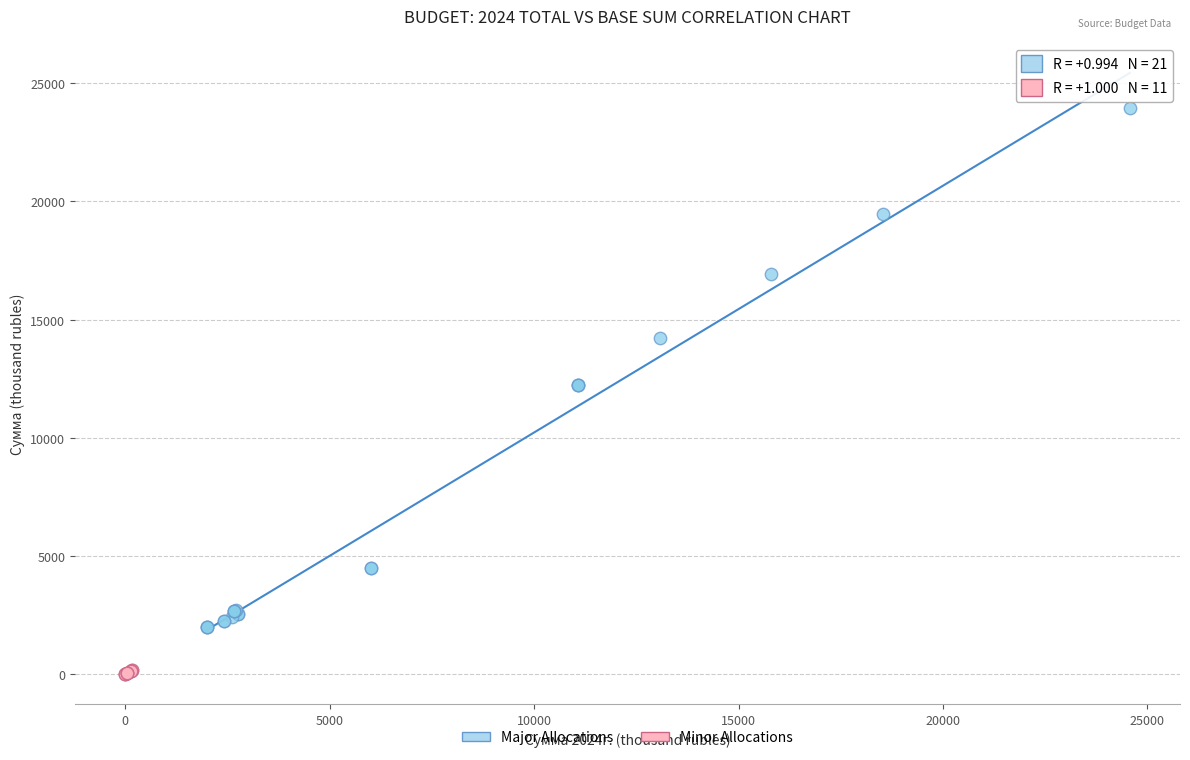

Which series has the widest spread of Y values?

Major Allocations